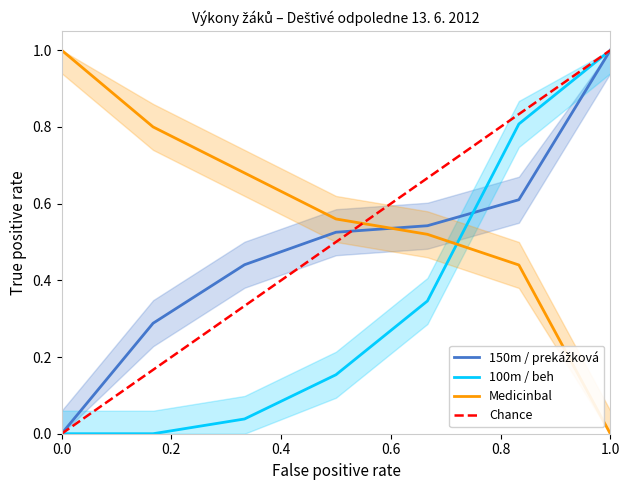

Reading right to left, what are all the values shown in this chart?

150m / prekážková: 1.0	0.6	0.5	0.5	0.4	0.3	0.0
100m / beh: 1.0	0.8	0.3	0.2	0.0	0.0	0.0
Medicinbal: 0.0	0.4	0.5	0.6	0.7	0.8	1.0